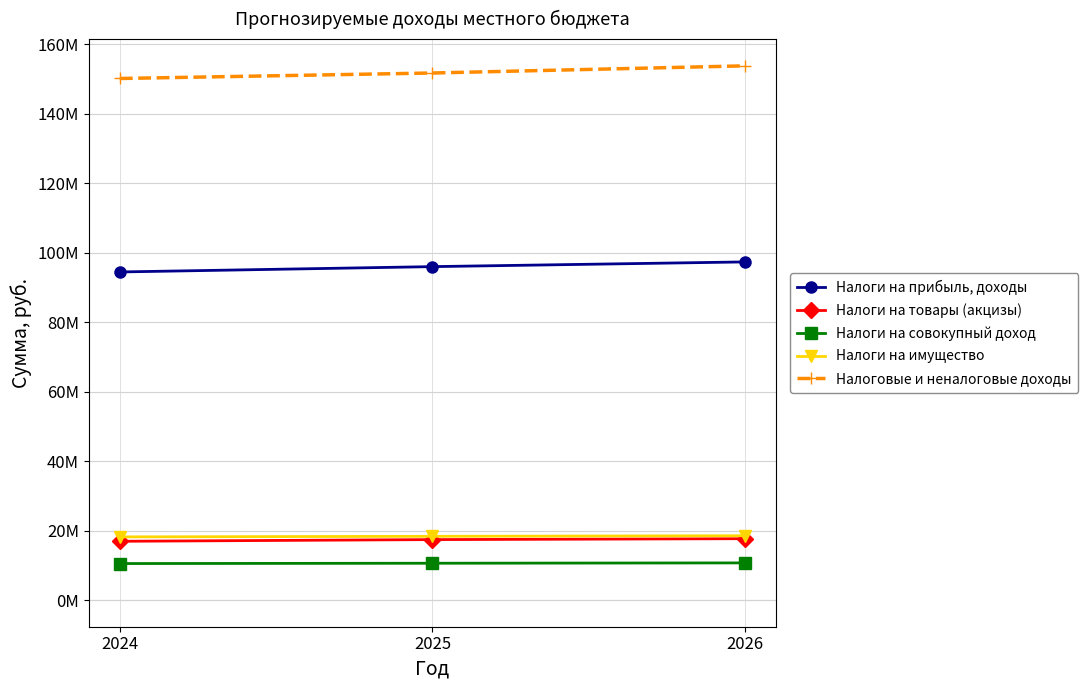

What are all the series names shown in the legend?

Налоги на прибыль, доходы, Налоги на товары (акцизы), Налоги на совокупный доход, Налоги на имущество, Налоговые и неналоговые доходы